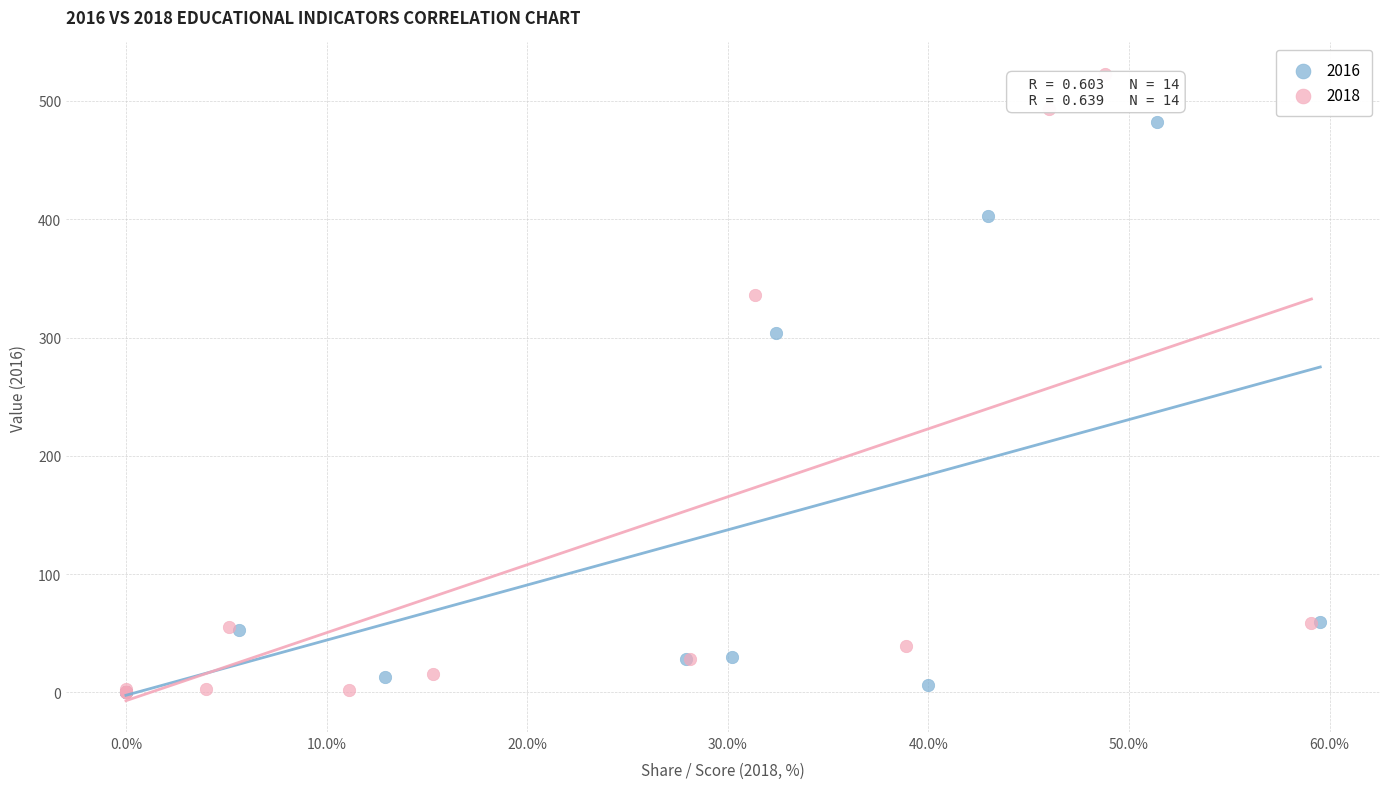

Which series has the largest Y range (max minus min)?

2018